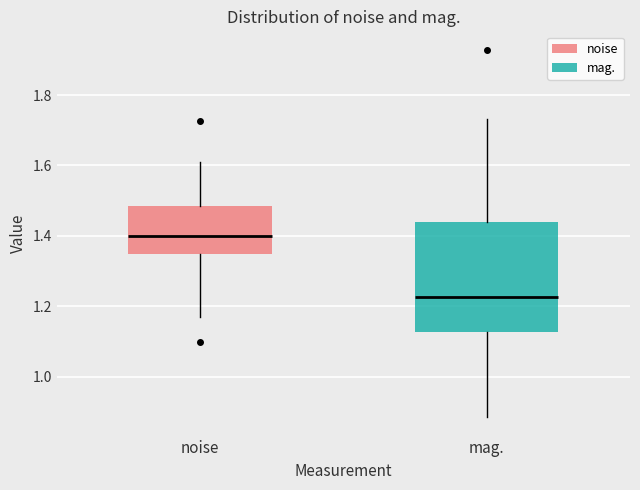

Where does the lower whisker of the box for noise end on the y-axis? The values are not printed on the chart, so give them approximately, as read against the axis.

1.16